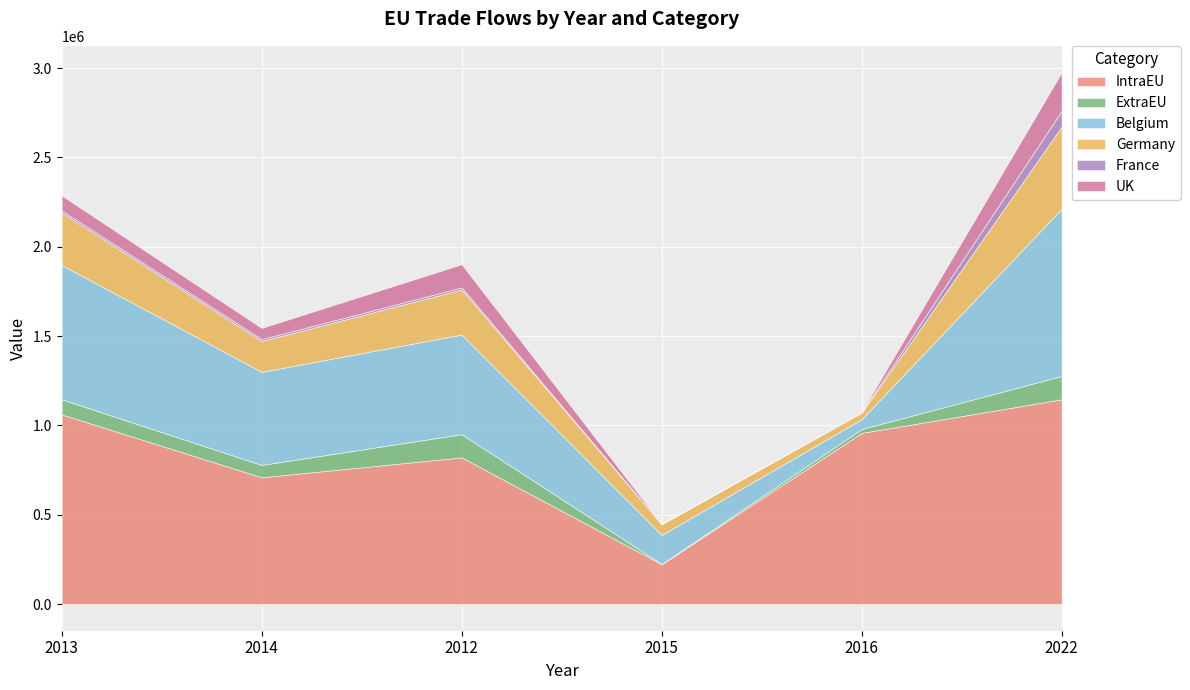

Is the value of Belgium at 2016 greater than the value of Germany at 2022?

No